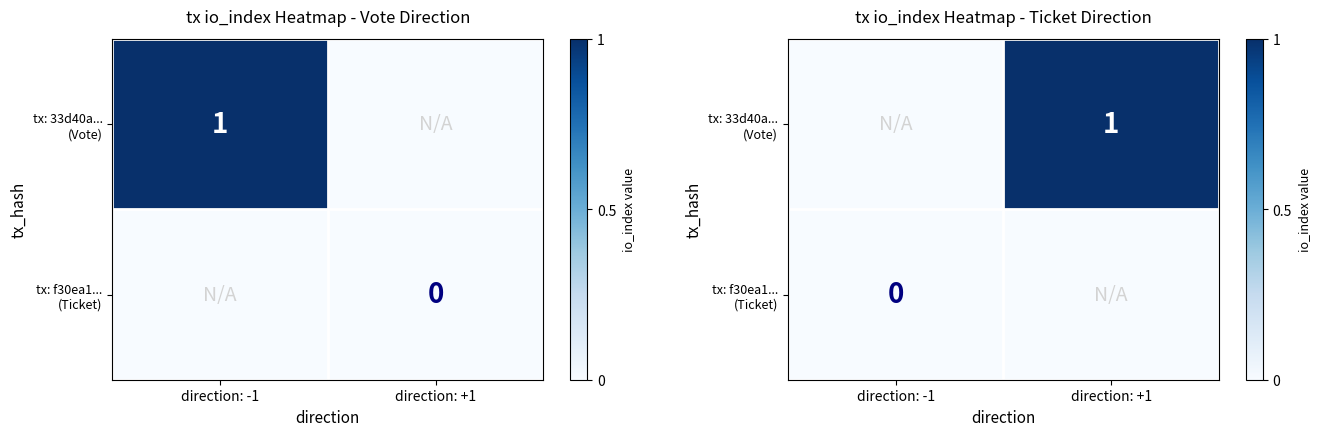

How many data points in tx: 33d40a... (Vote) are less than 1?

1